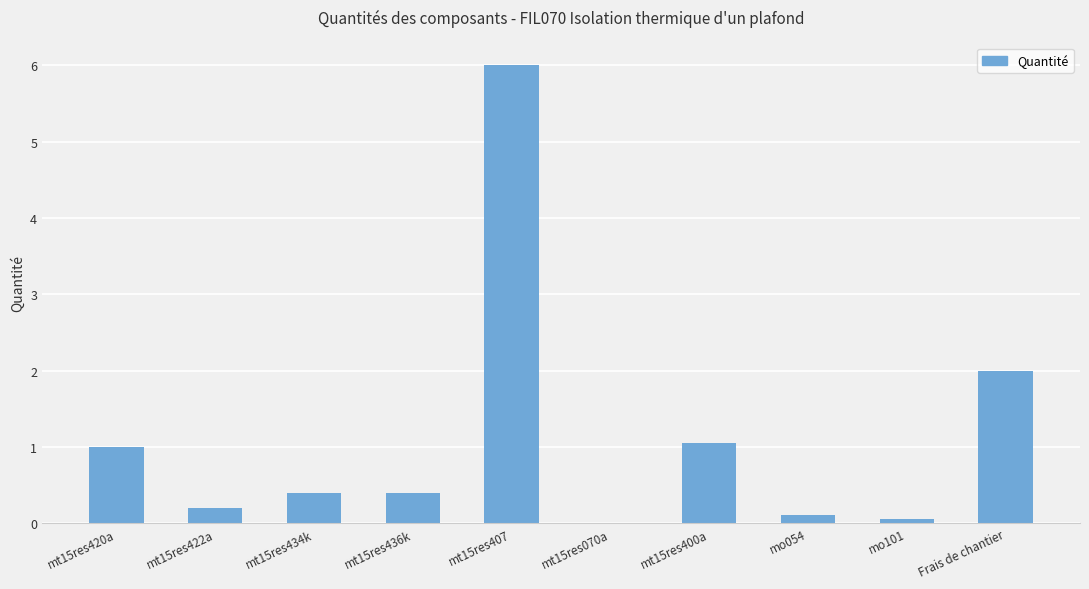

What is the sum of all values?

11.2